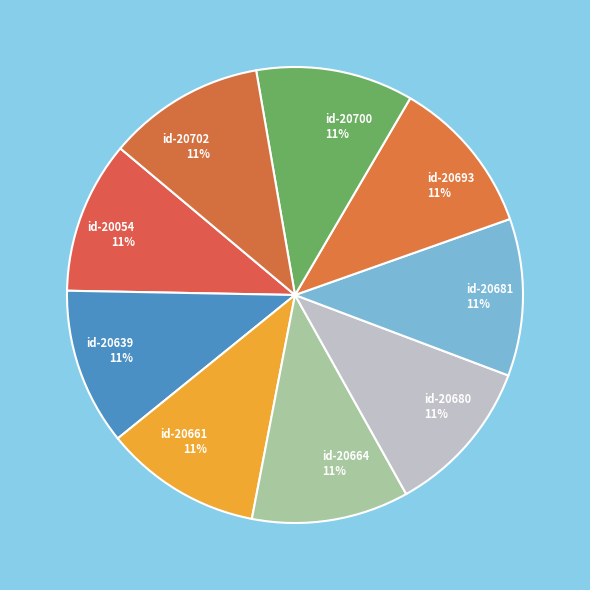

How many segments does this pie chart have?

9